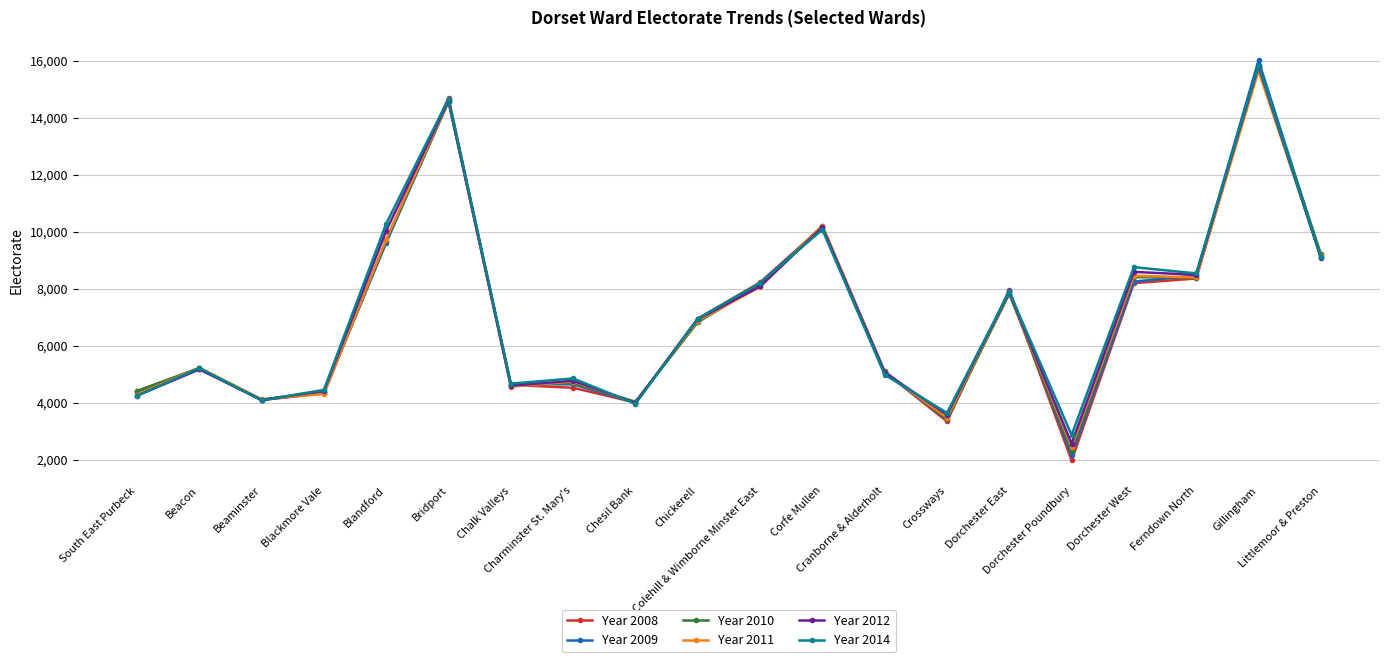

Which series has the largest range (max minus min)?

Year 2008